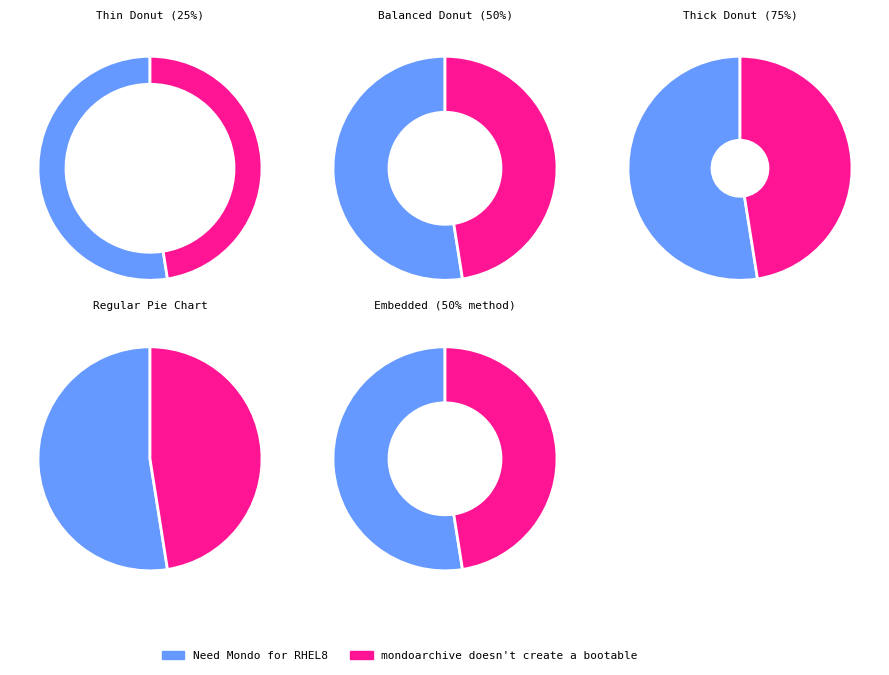

Approximately how many times larger is the value at mondoarchive doesn't create a bootable compared to Need Mondo for RHEL8?

0.9